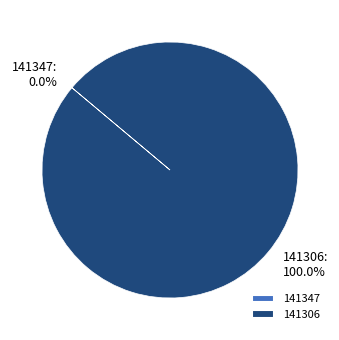

Which category has the biggest portion of the pie?

141306